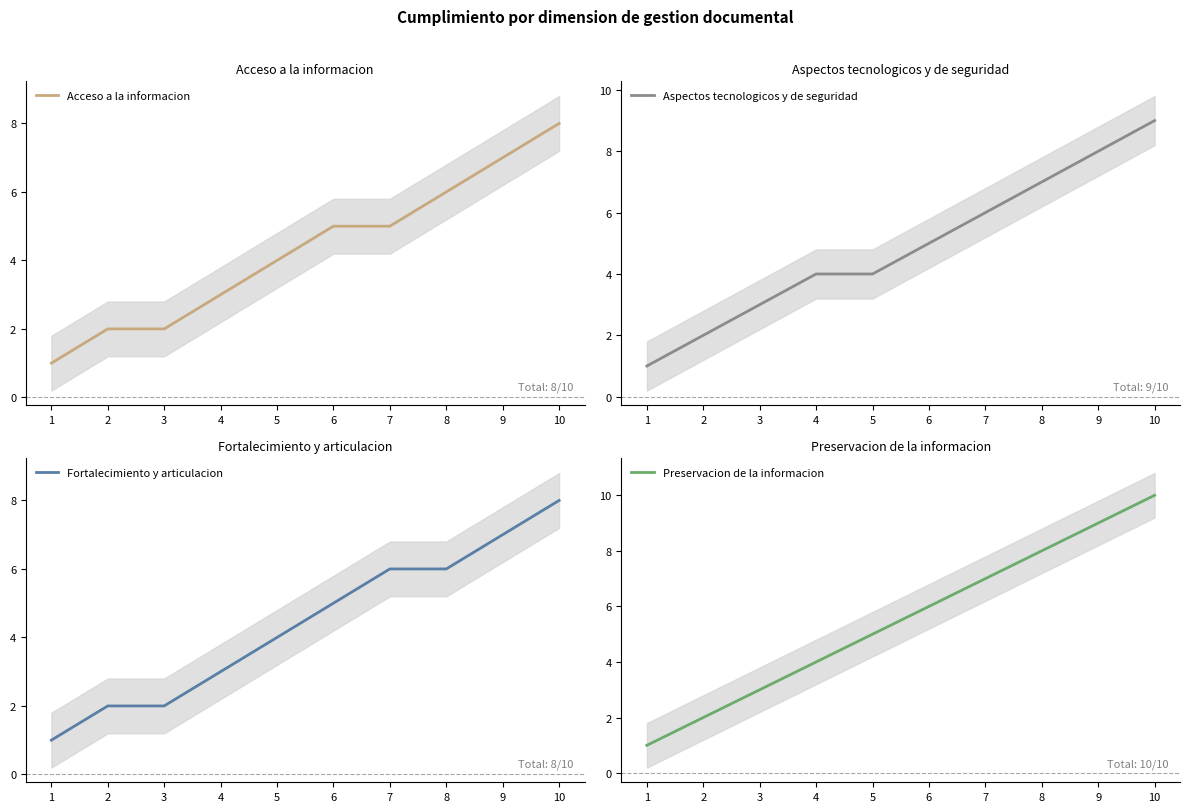

Which series has the largest total across all categories?

Preservacion de la informacion